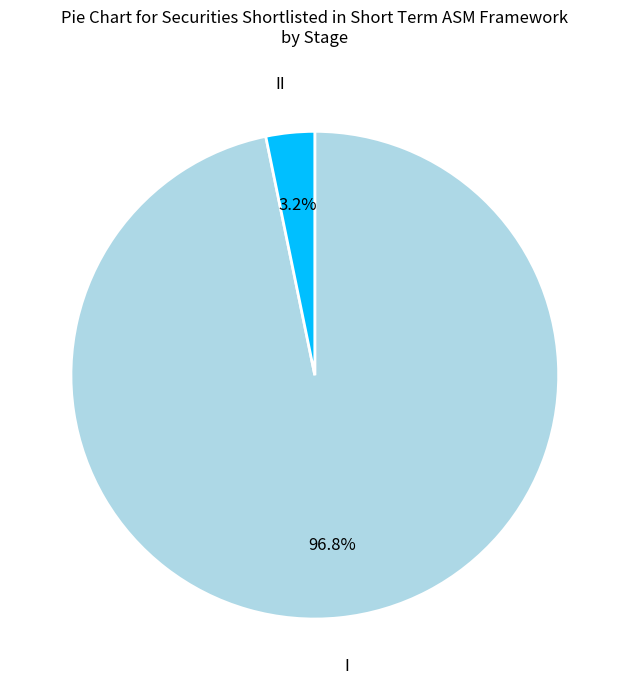

How many segments does this pie chart have?

2